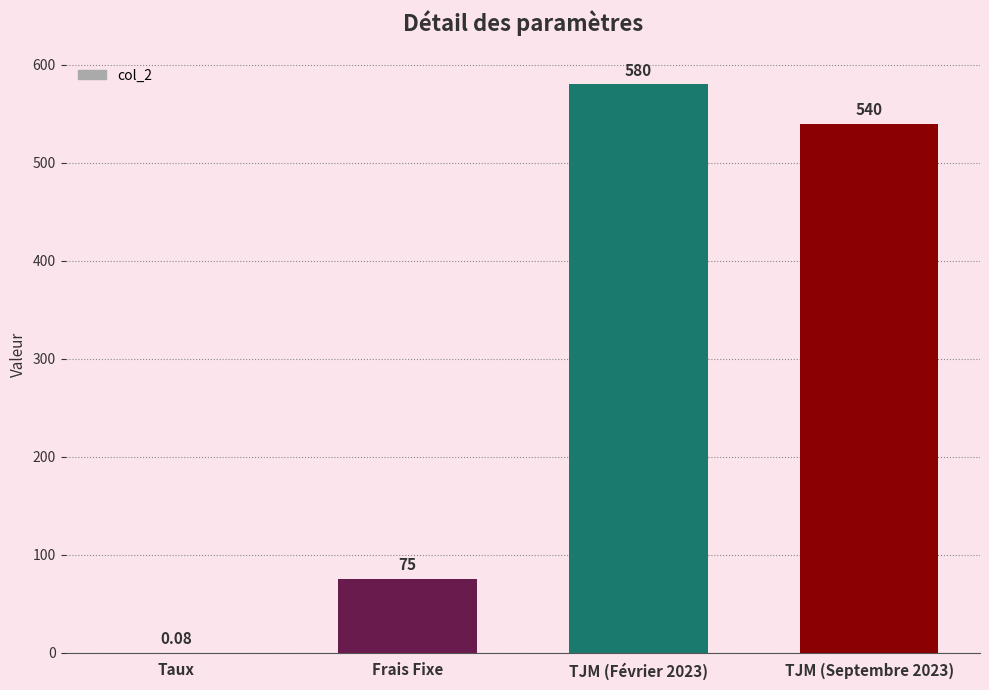

Does the chart contain stacked bars?

No